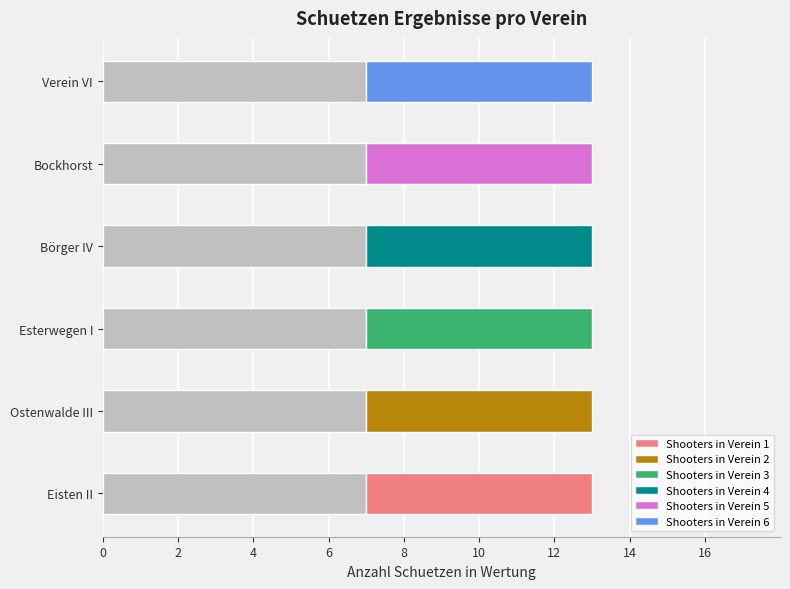

Which series has the largest total across all categories?

Shooters in Verein 1